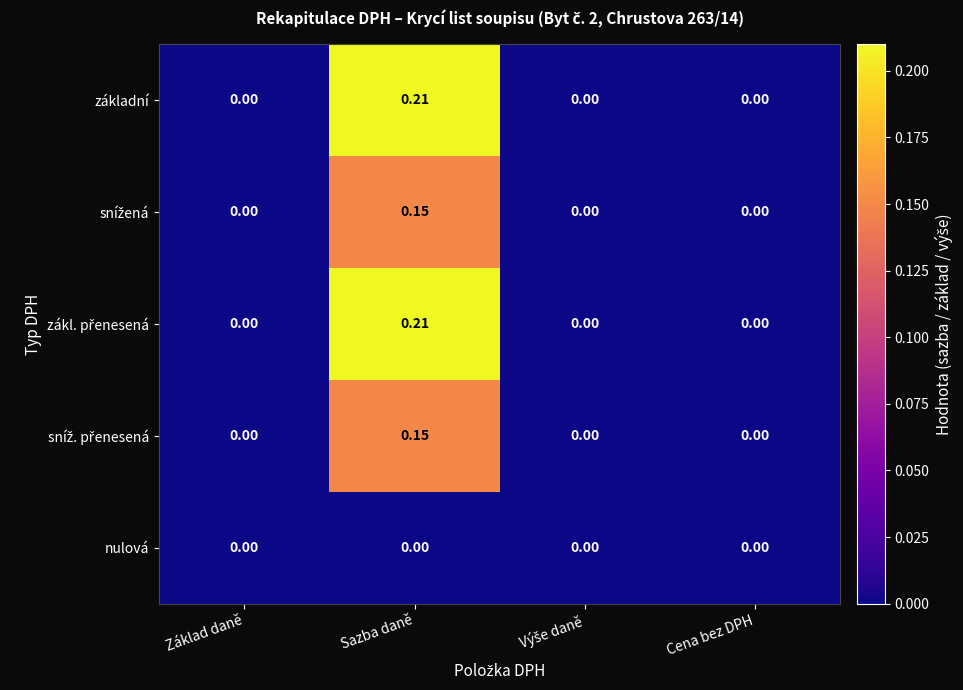

At which category is the sum across all series the highest?

Sazba daně